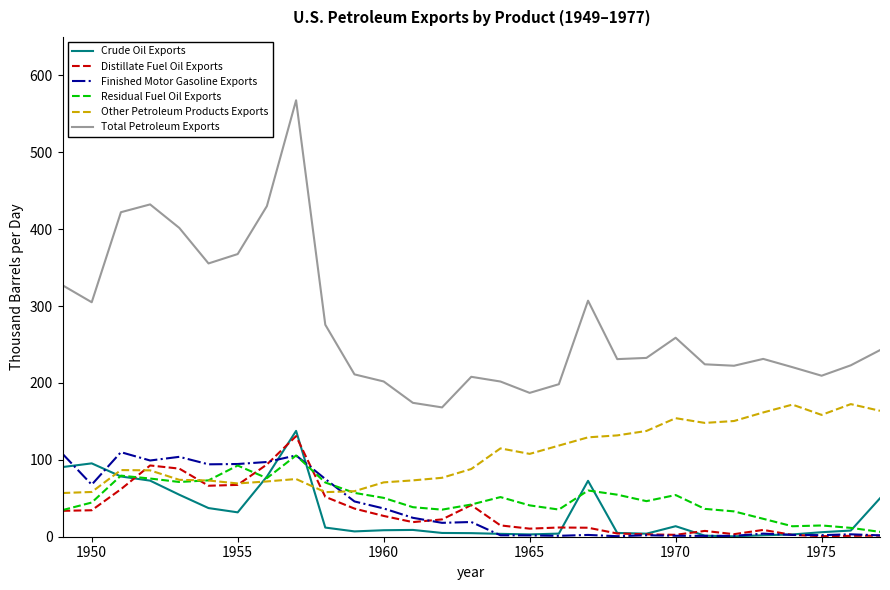

Which series has the largest range (max minus min)?

Total Petroleum Exports